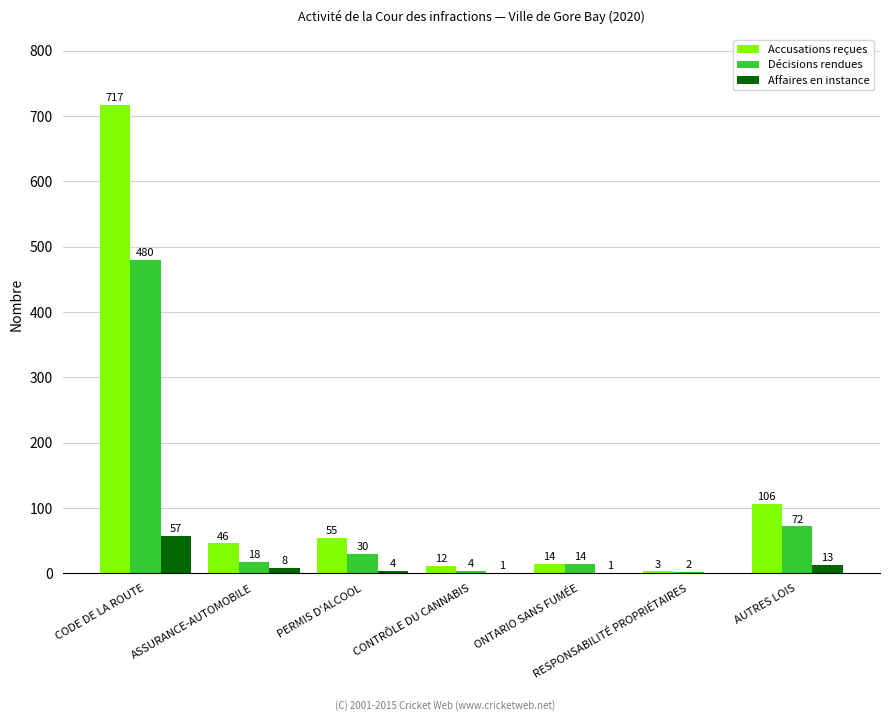

What is the greatest value displayed?

717